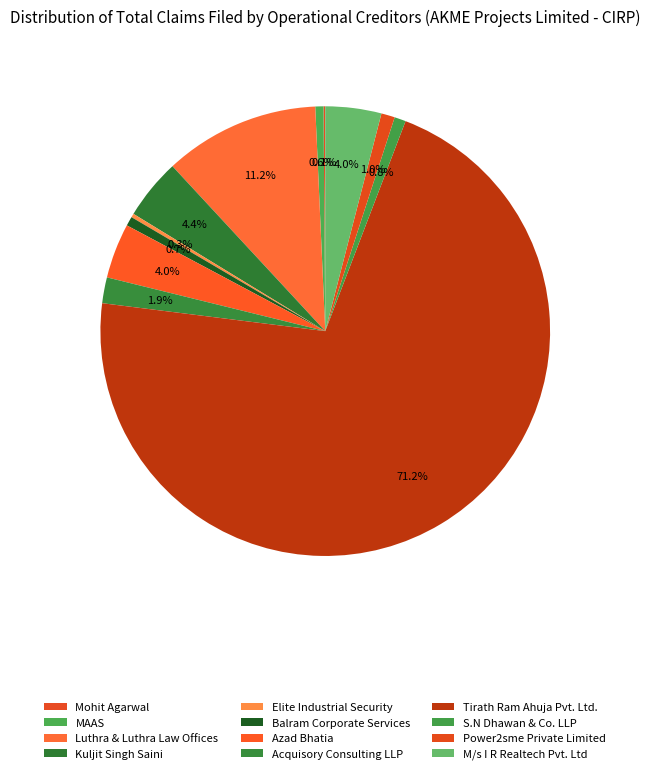

To the nearest percent, what percentage of the pie is M/s I R Realtech Pvt. Ltd?

4%